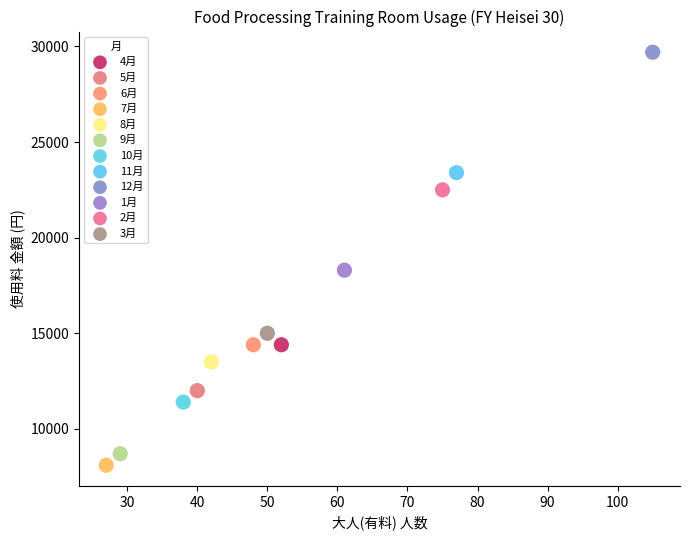

Which series contains the highest Y value?

12月